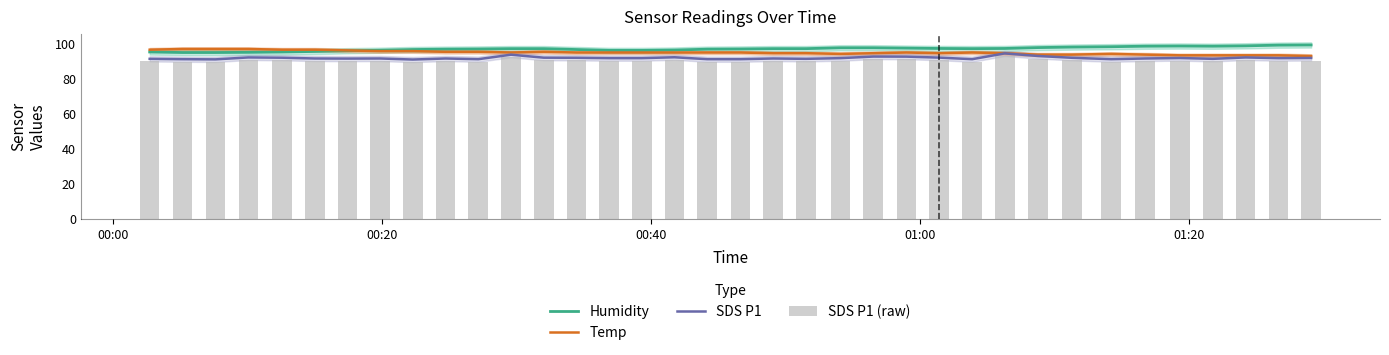

What is the average value of the Temp series?

94.6